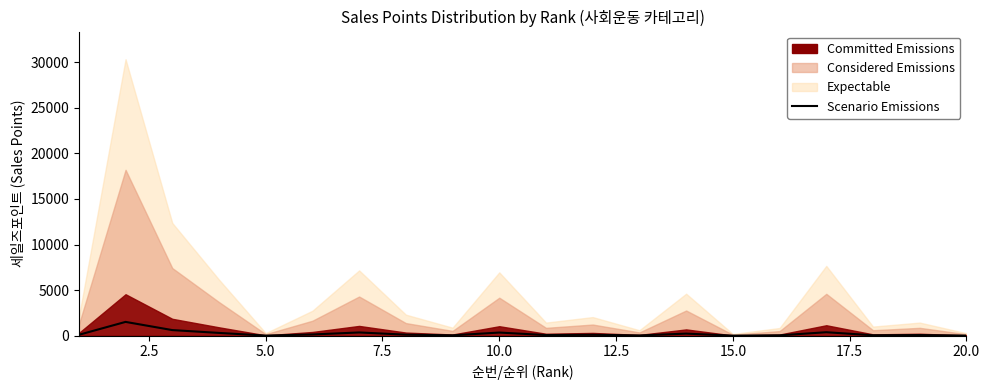

The value at 18 is 114.4. True or false?

False